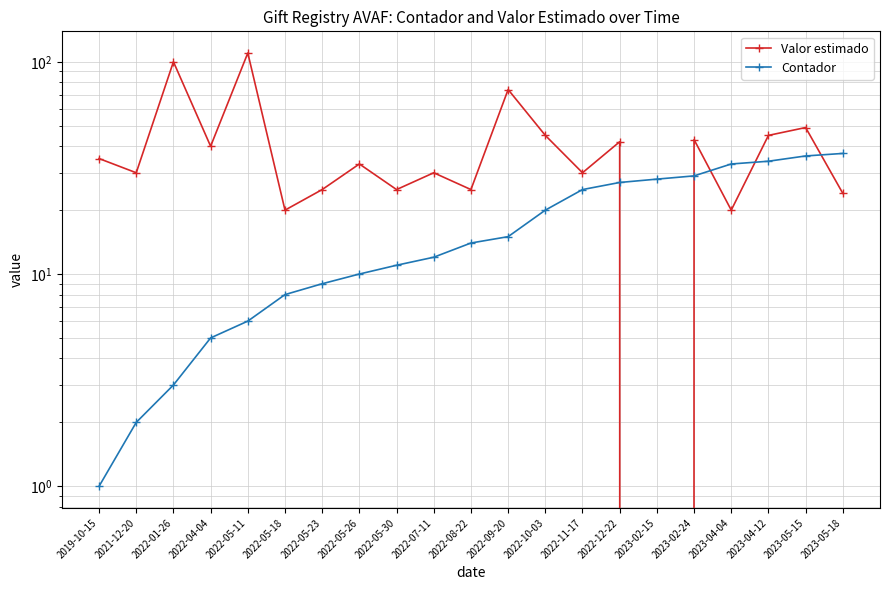

Which series has the largest total across all categories?

Valor estimado